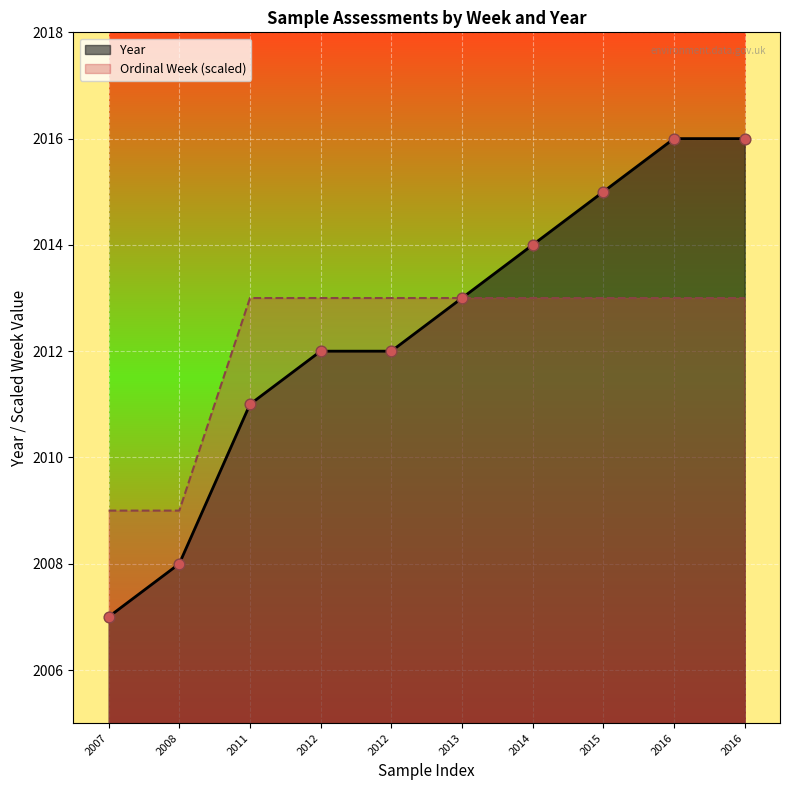

Between 2013 and 2016, which is larger?

2016